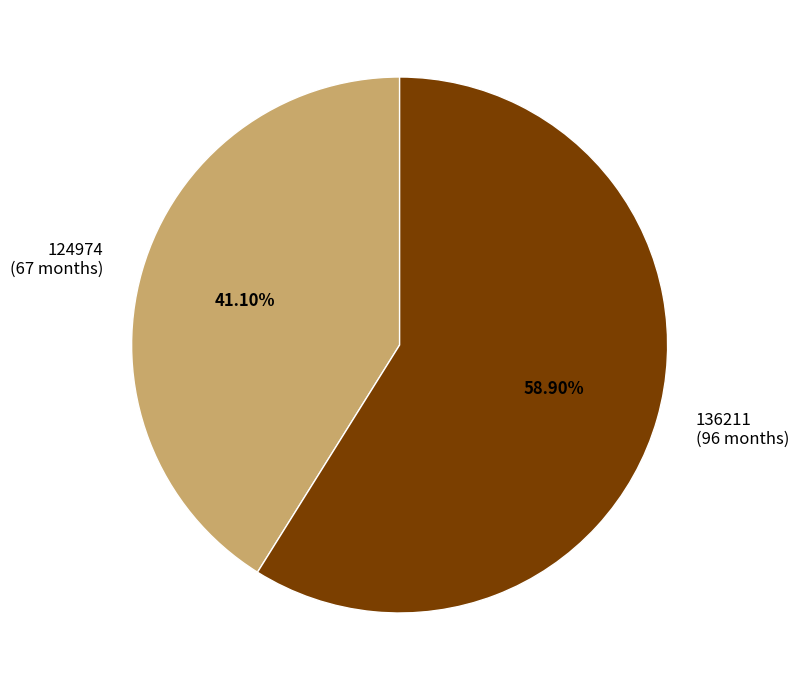

What percentage is the 136211 slice, to the nearest percent?

59%